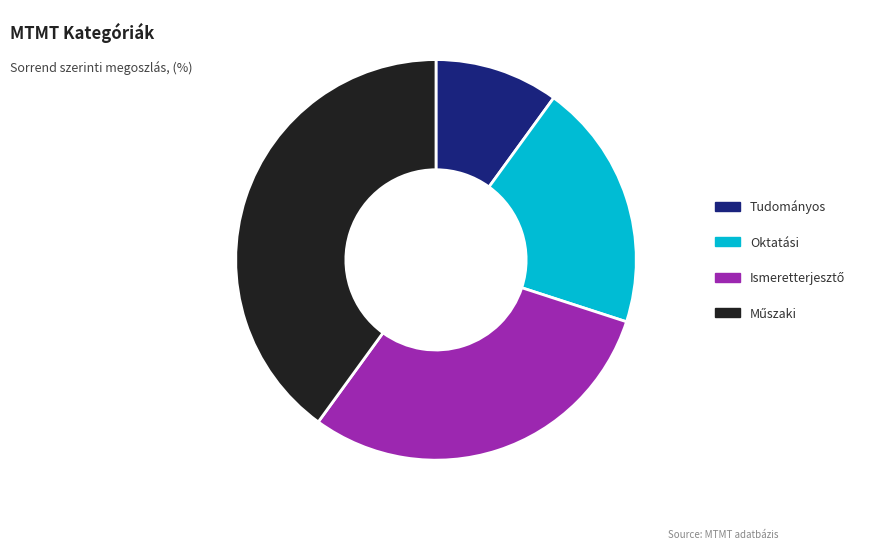

How many slices are in this pie chart?

4